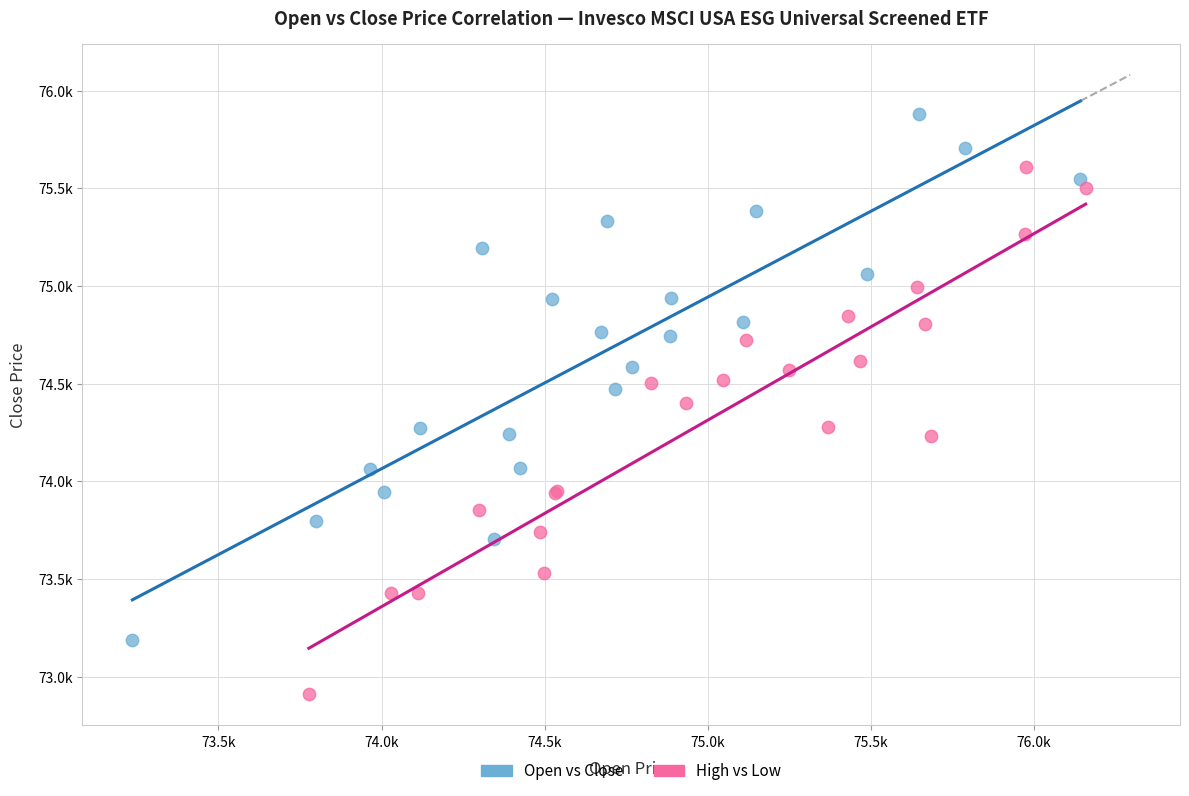

What are all the series names shown in the legend?

Open vs Close, High vs Low